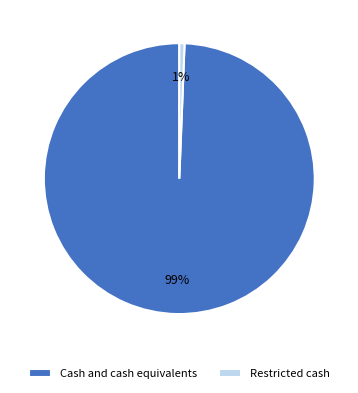

What percentage is the Restricted cash slice, to the nearest percent?

1%